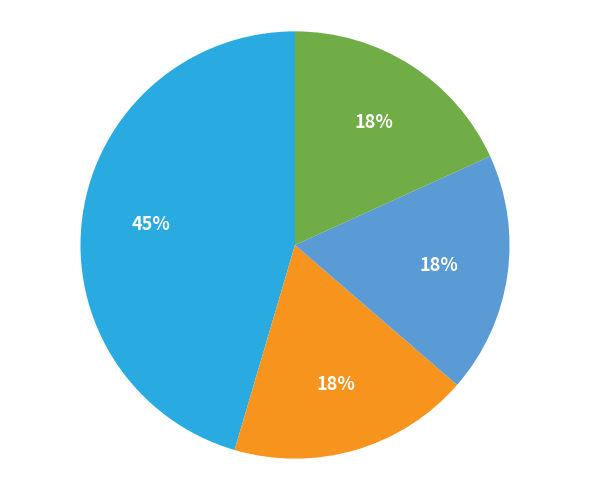

Is there any slice that represents more than half of the pie?

No